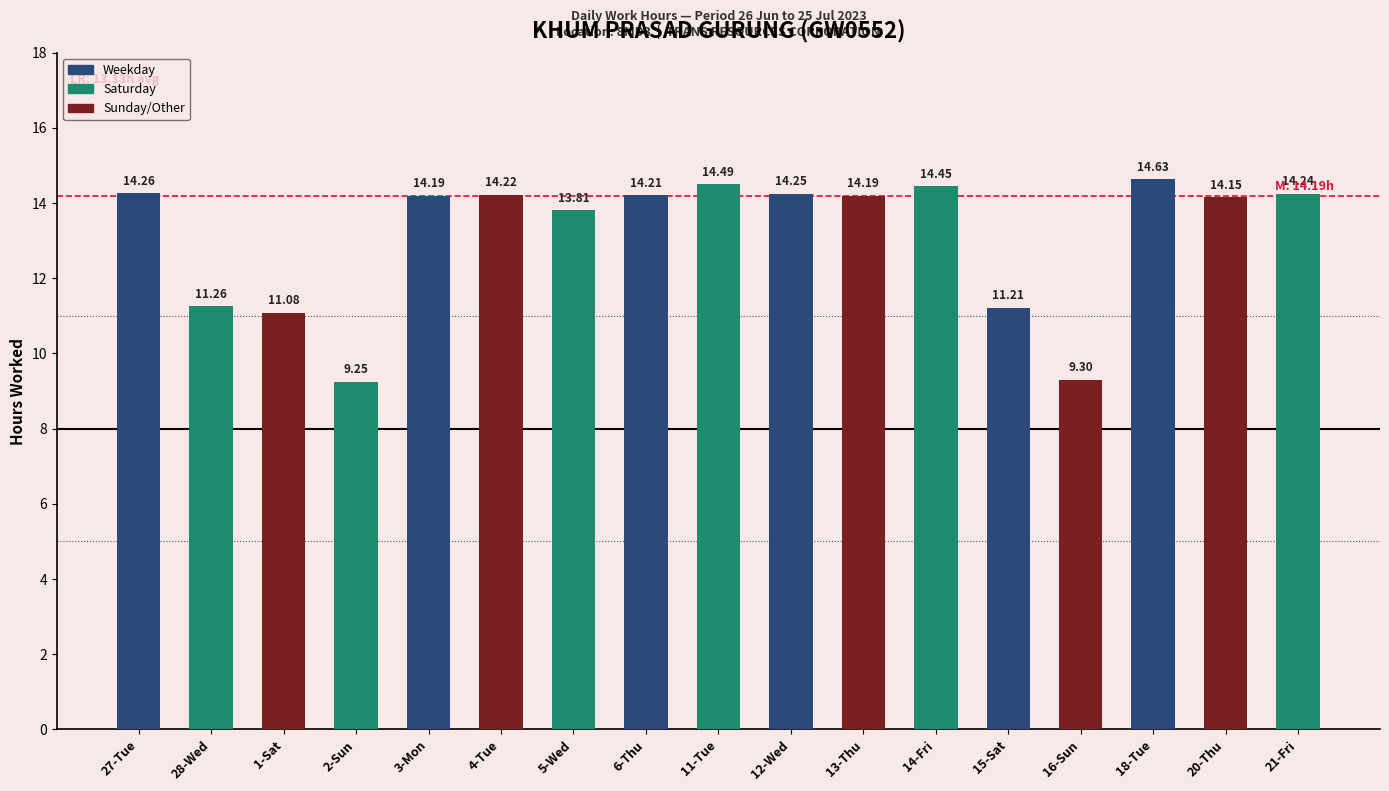

What is the difference between the maximum and minimum values?

5.4